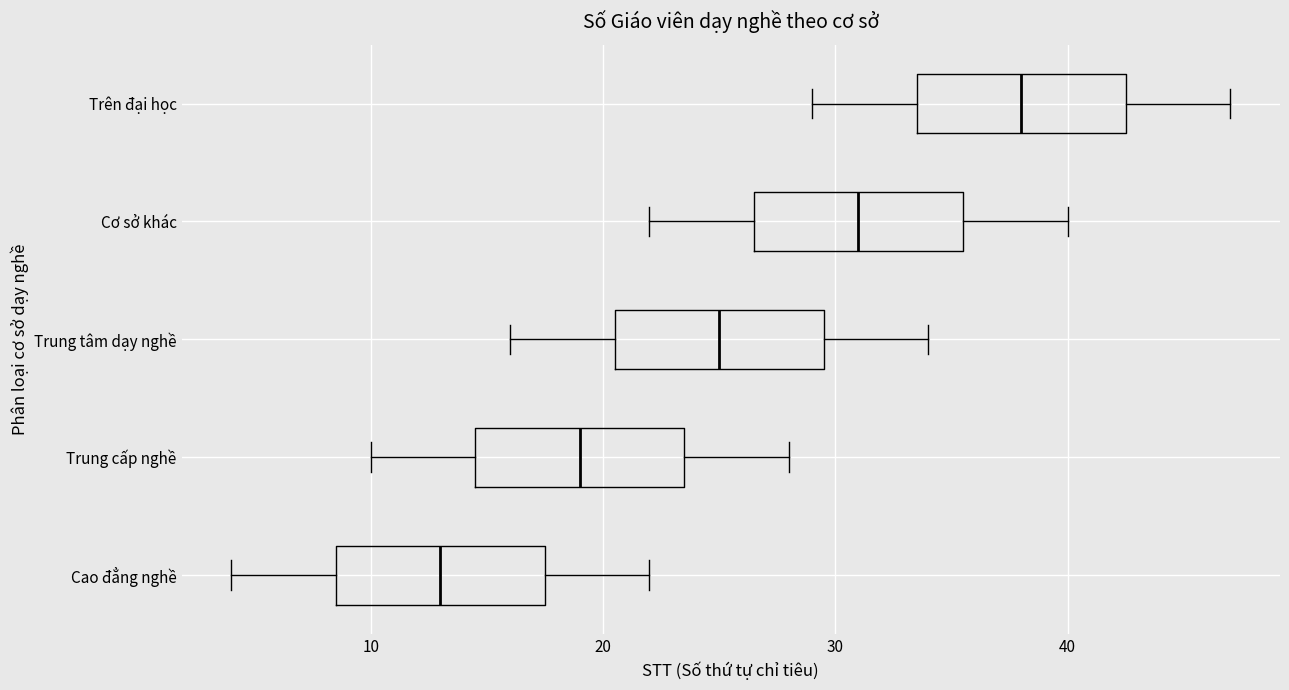

Reading bottom to top, read every box against the x-axis: the position of its median line, the range the box covers, and the ends of its whiskers. The values are not printed on the chart, so give them approximately, as read against the axis.

Cao đẳng nghề: median 13, box 9 to 18, whiskers 4 to 22
Trung cấp nghề: median 19, box 15 to 24, whiskers 10 to 28
Trung tâm dạy nghề: median 25, box 21 to 30, whiskers 16 to 34
Cơ sở khác: median 31, box 27 to 36, whiskers 22 to 40
Trên đại học: median 38, box 34 to 43, whiskers 29 to 47